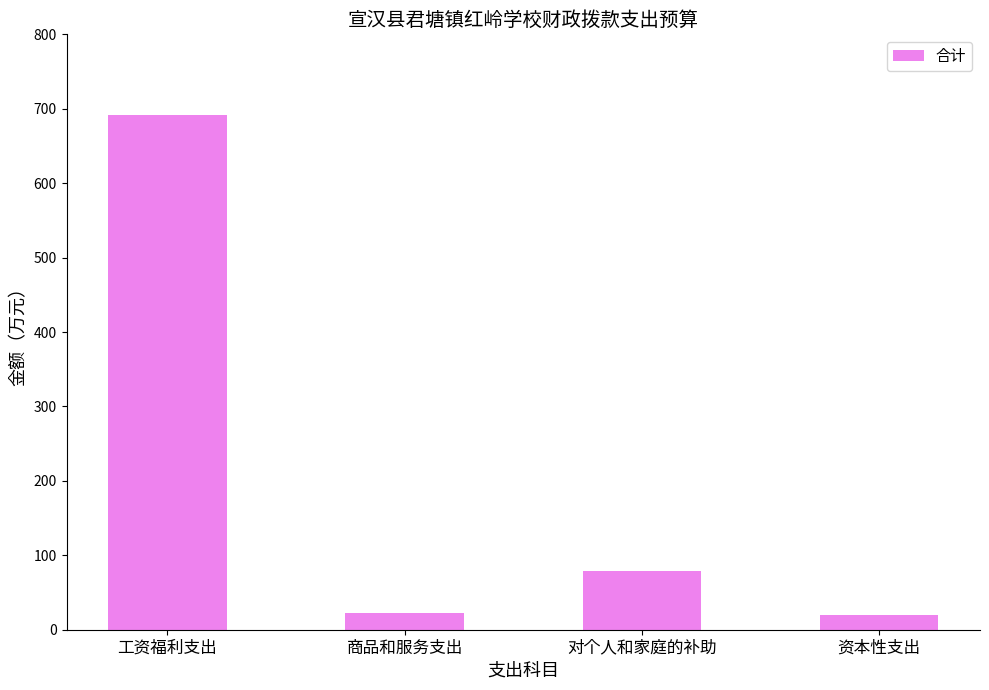

How many values exceed 78?

2